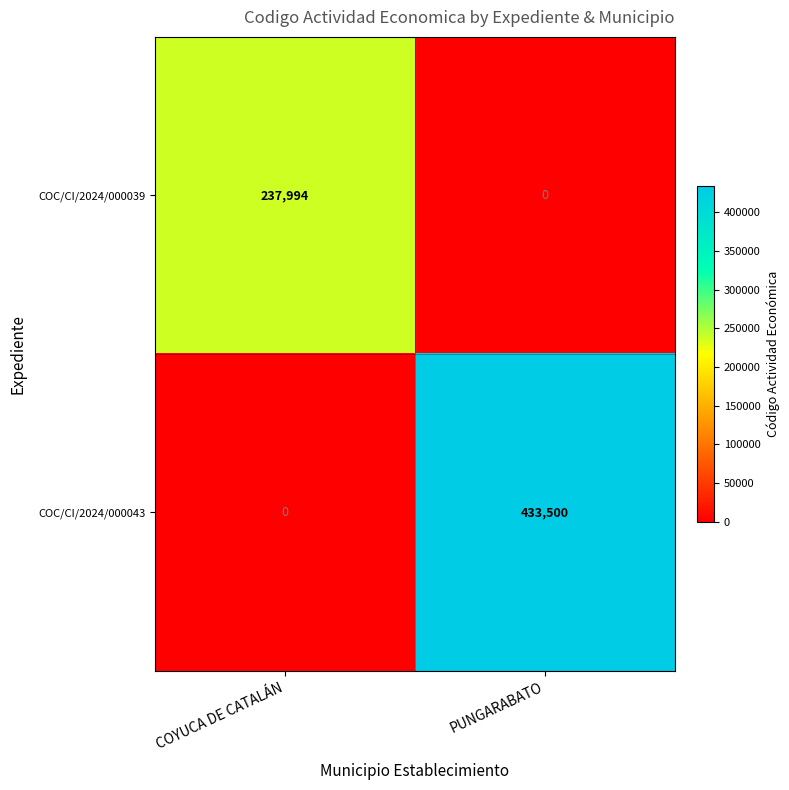

Which series has the largest total across all categories?

COC/CI/2024/000043